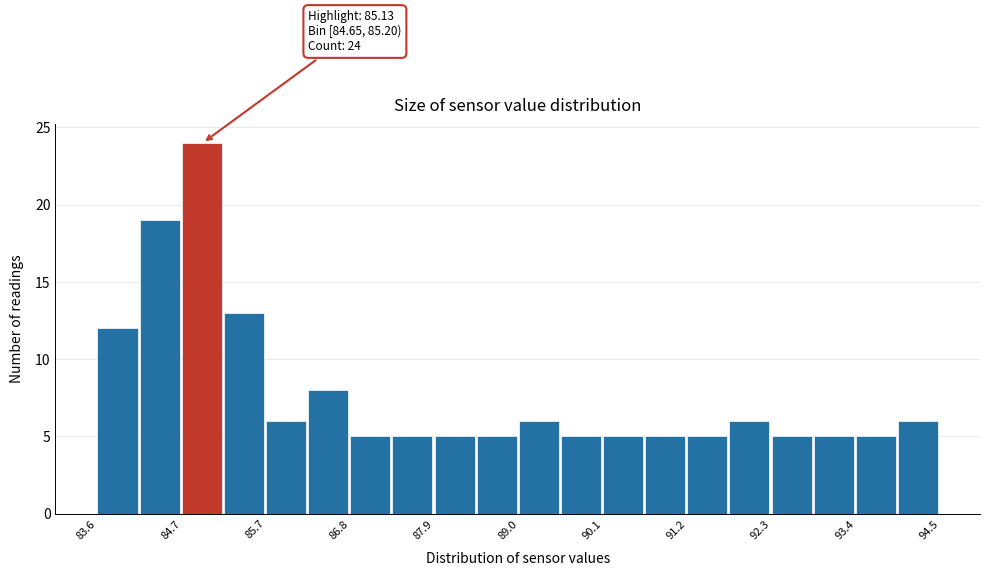

Read against the x-axis, roughly where is the centre of the tallest bar?

85.0